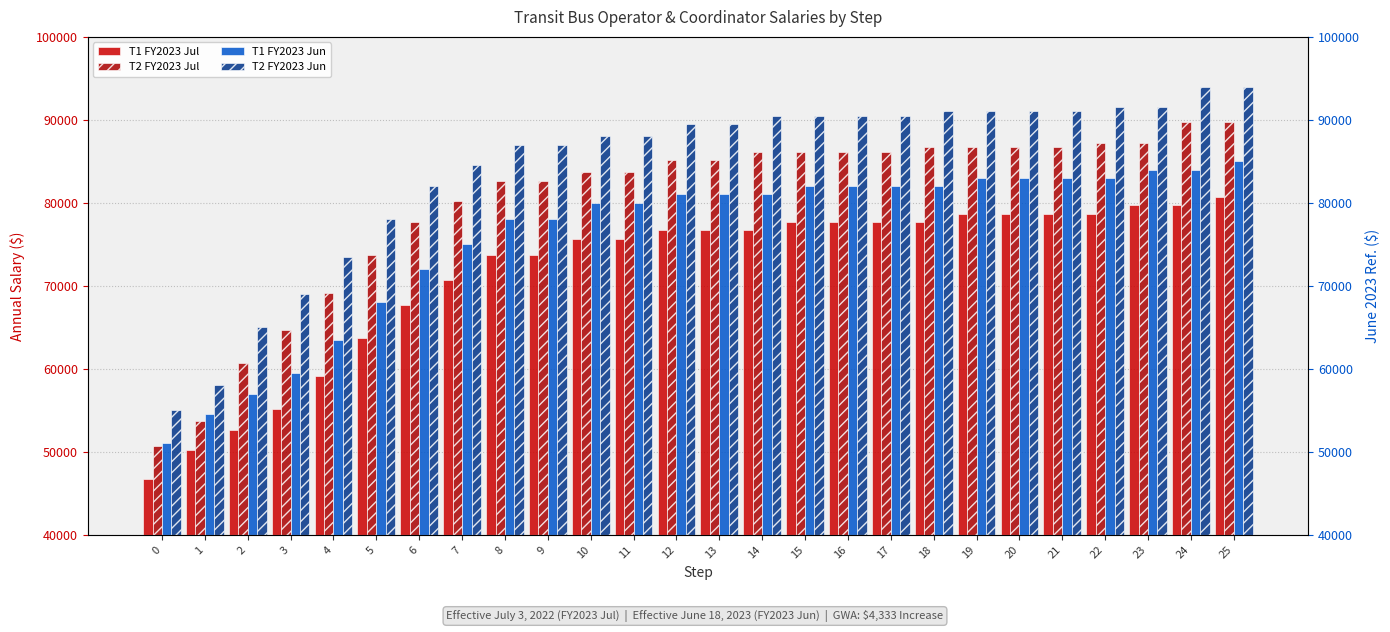

What is the difference between the highest and lowest values at 20?

12333